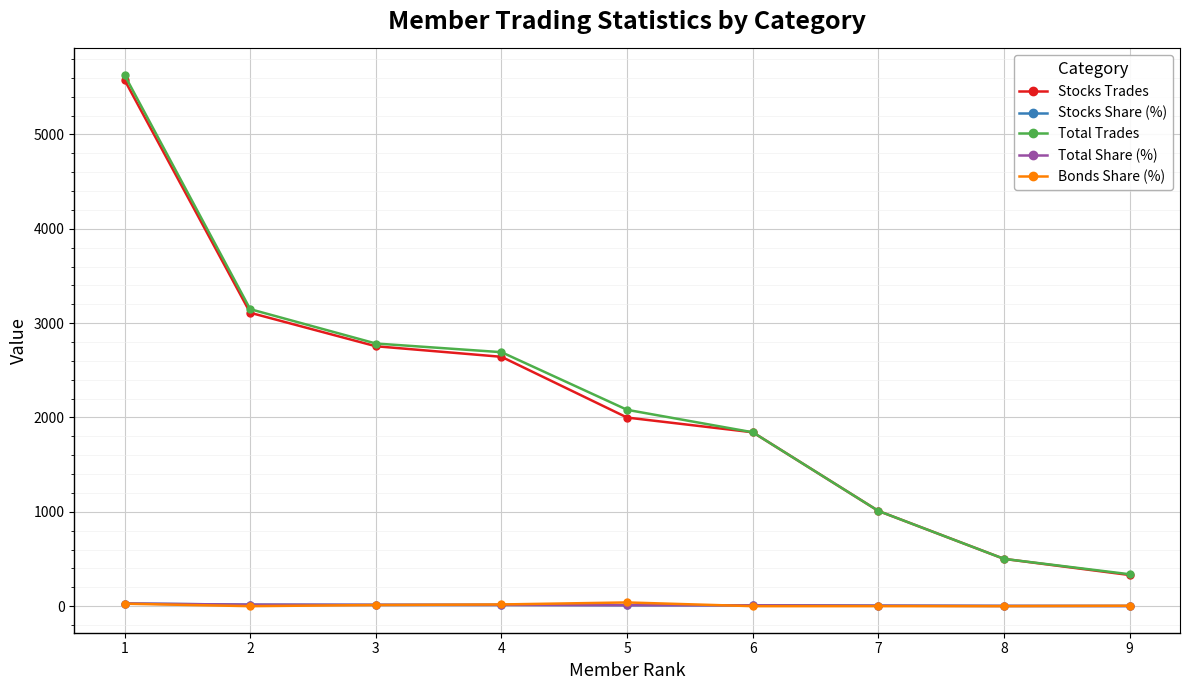

The value of Total Share (%) at 3 is 13.9. True or false?

True